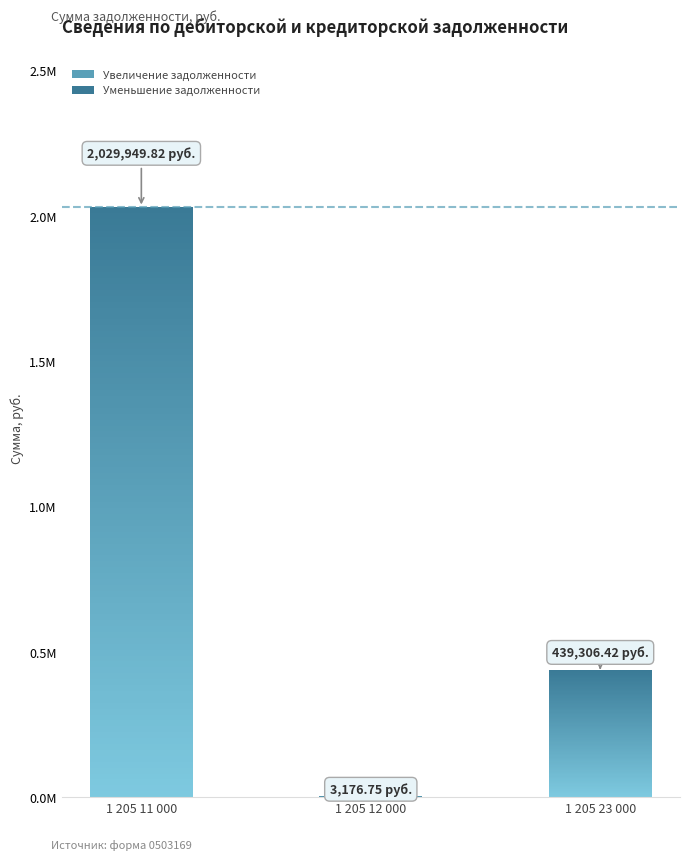

At which category is the sum across all series the highest?

1 205 11 000